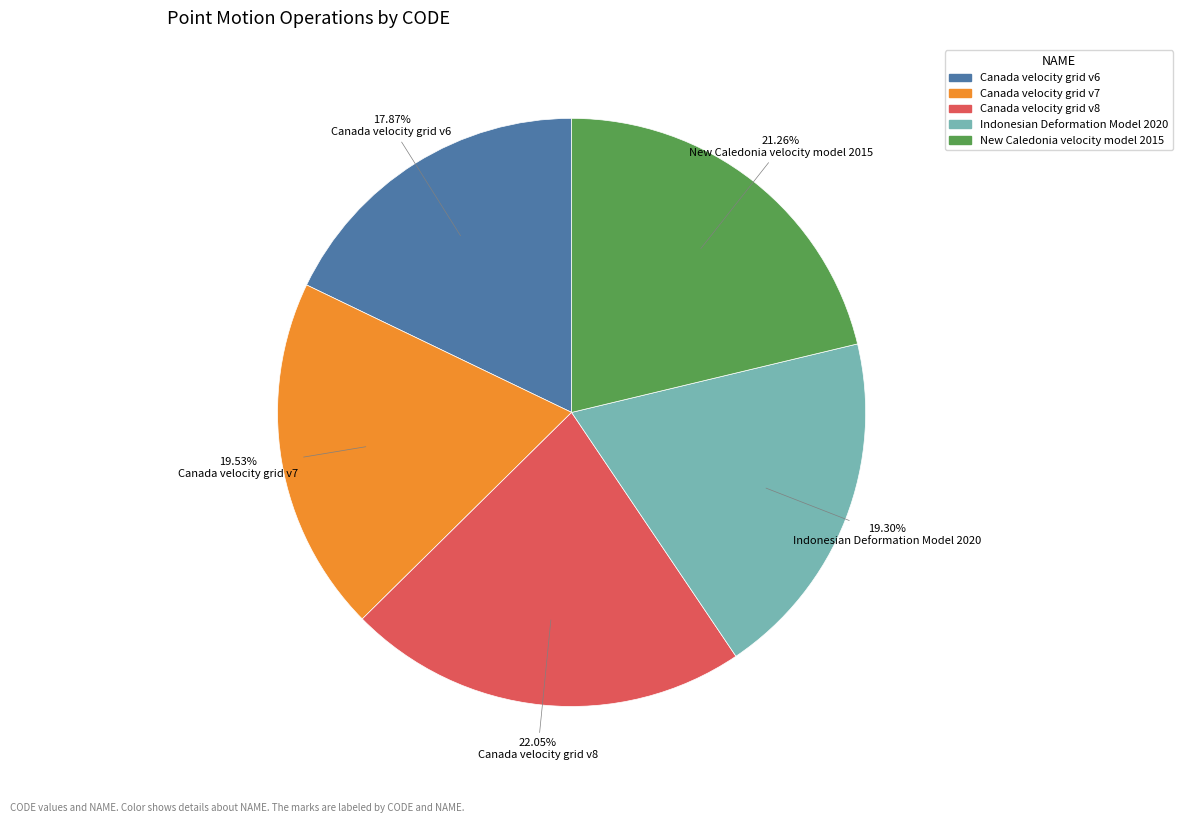

What is the smallest slice in the pie chart?

Canada velocity grid v6